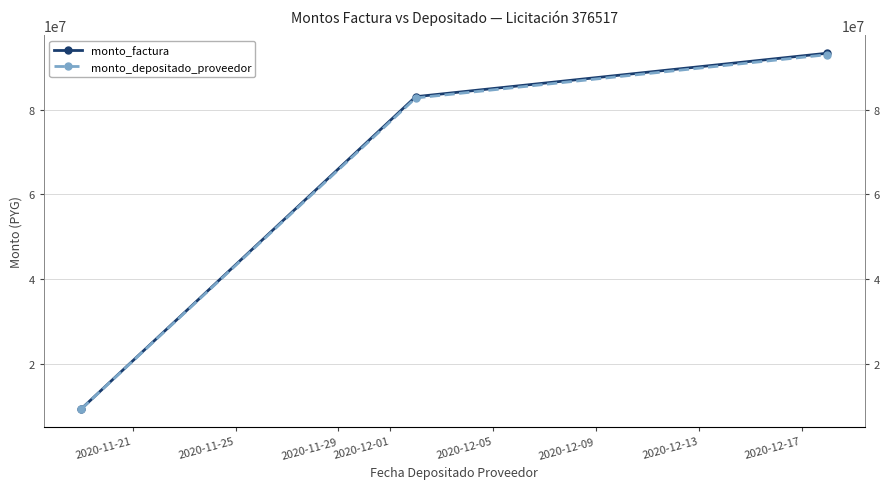

Is the value of monto_depositado_proveedor at 2020-11-29 greater than the value of monto_factura at 2020-11-25?

Yes